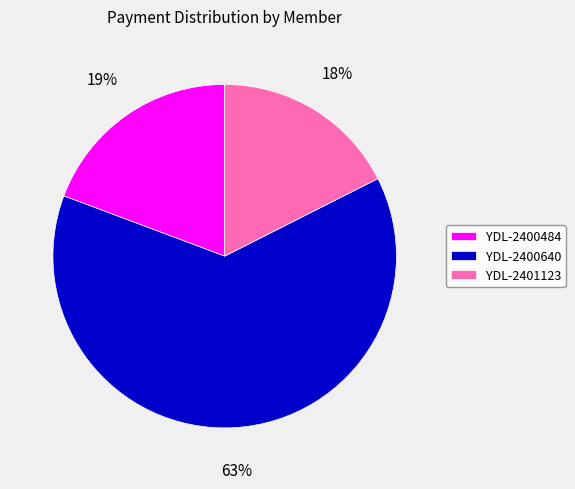

The YDL-2400640 slice represents 63% of the pie. True or false?

True